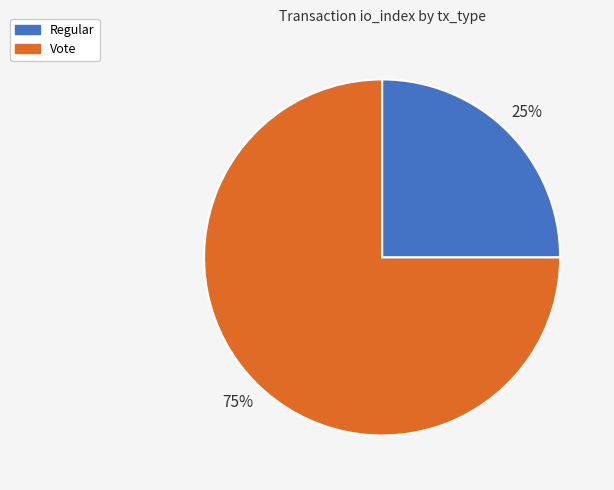

Rank the categories by value from highest to lowest.

Vote, Regular